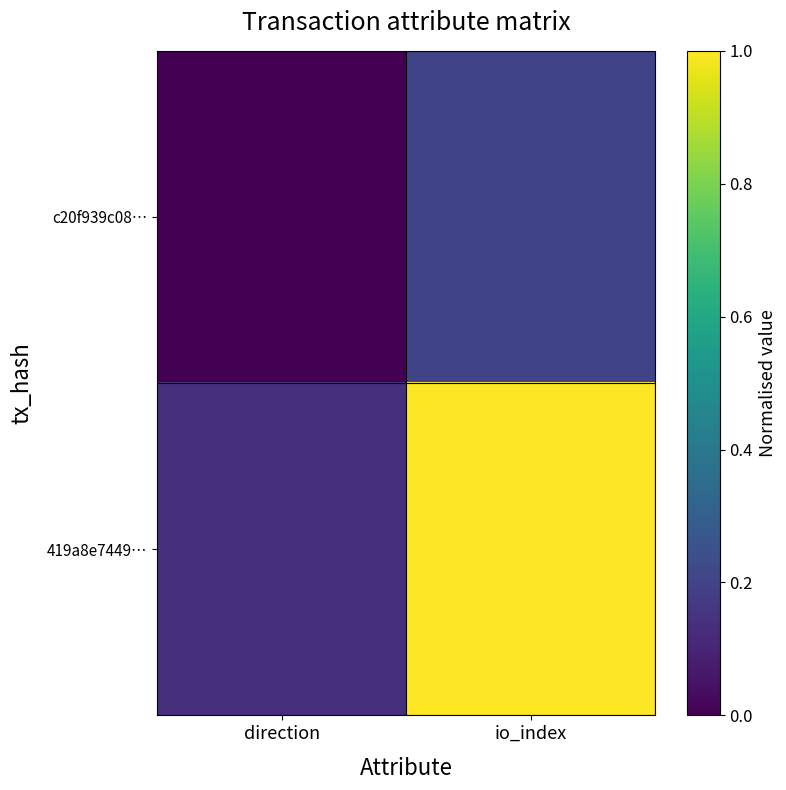

What is the spread (max minus min) of values at io_index?

0.8